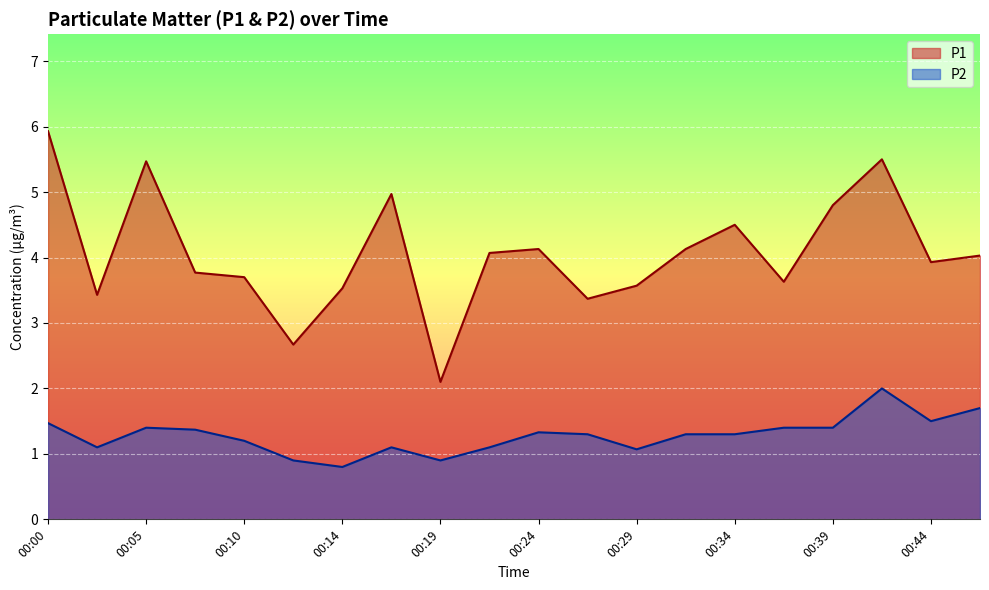

What is the minimum value for P1?

2.1